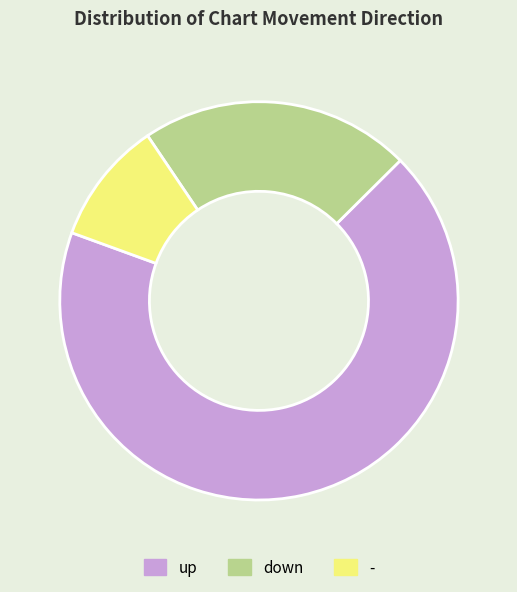

Is up the majority of the pie?

Yes